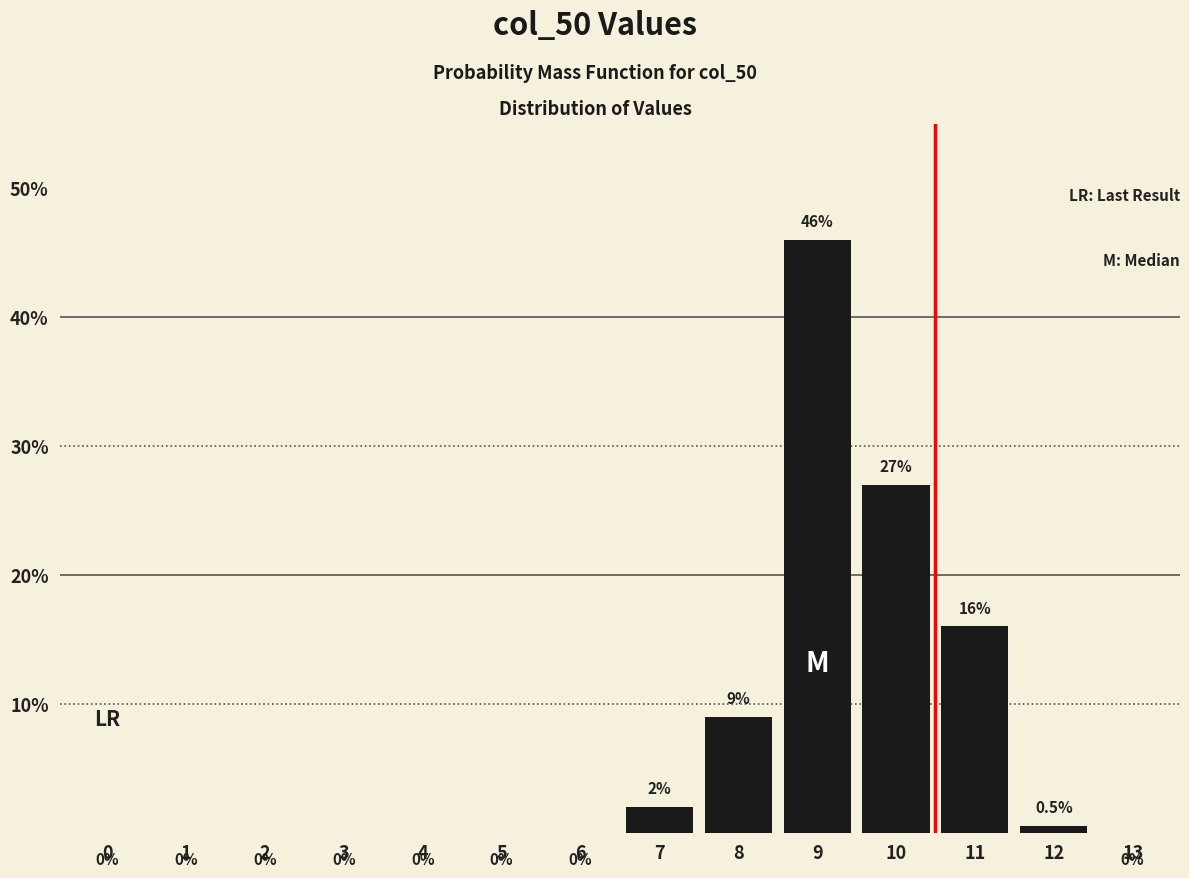

Reading right to left, transcribe all the data shown in this chart.

13=0.0	12=0.5	11=16.0	10=27.0	9=46.0	8=9.0	7=2.0	6=0.0	5=0.0	4=0.0	3=0.0	2=0.0	1=0.0	0=0.0